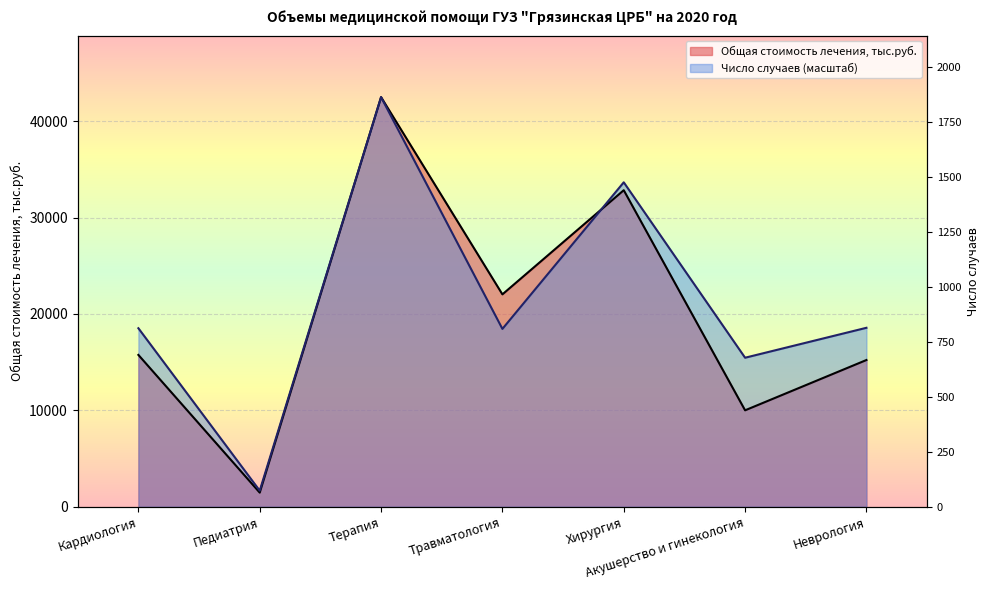

What is the difference between the highest and lowest values at Акушерство и гинекология?

5455.8